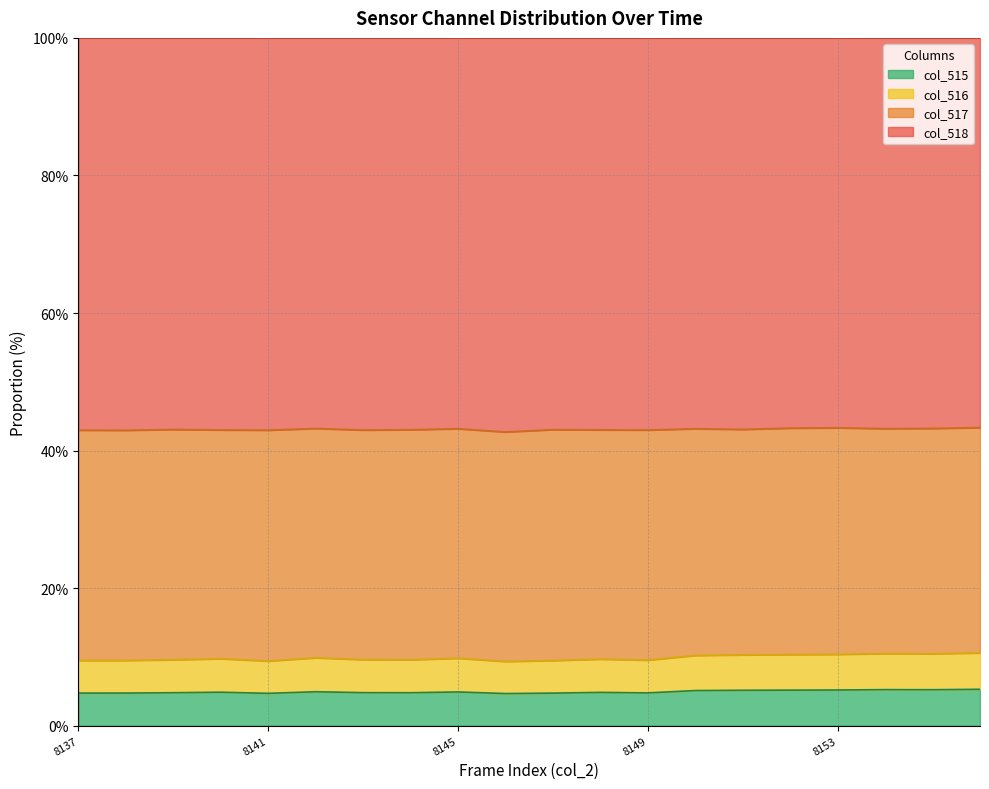

What is the average value of the col_515 series?

4.9